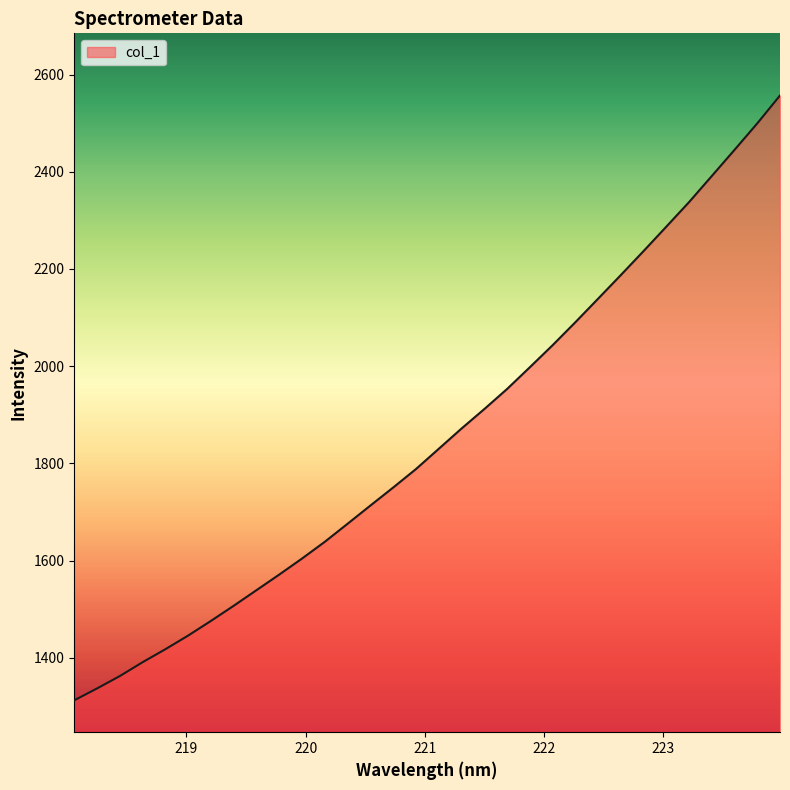

Does the chart display data point markers on the line(s)?

No